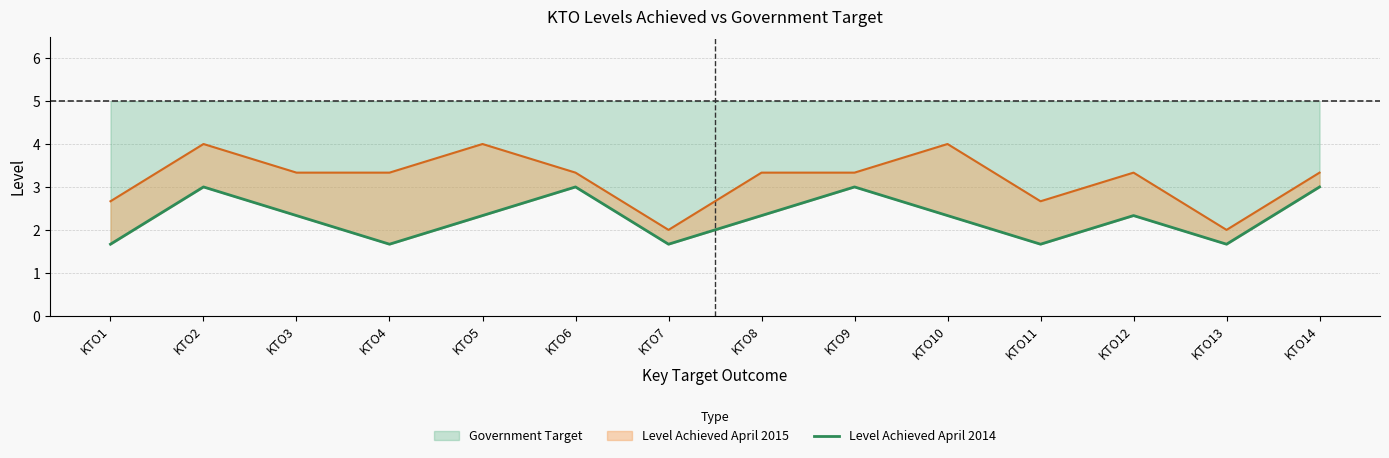

Rank the categories by value from highest to lowest.

KTO2, KTO6, KTO9, KTO14, KTO3, KTO5, KTO8, KTO10, KTO12, KTO1, KTO4, KTO7, KTO11, KTO13